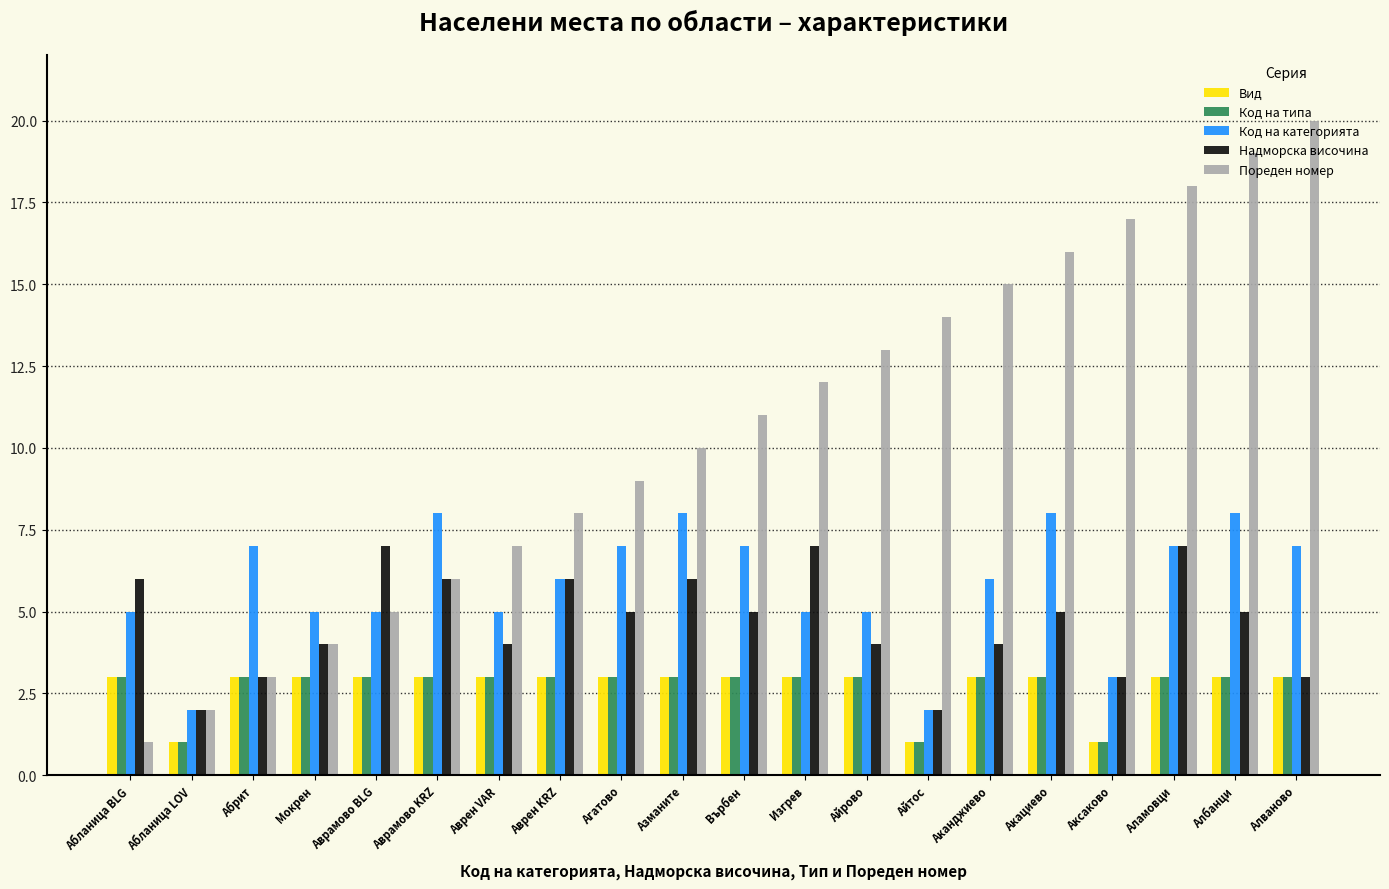

What is the total value across all series at Изгрев?

30